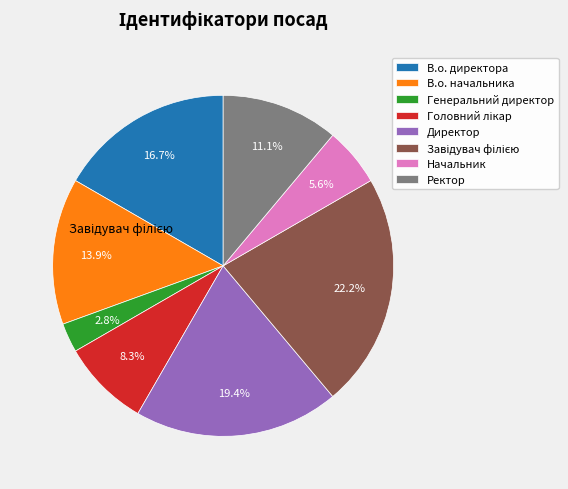

Count the number of slices in the pie.

8